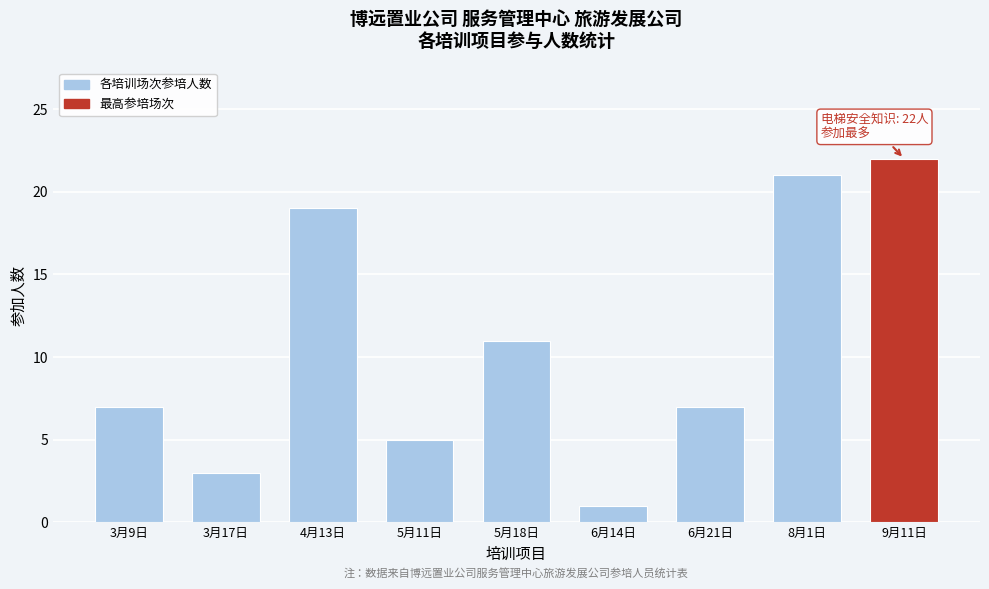

Reading left to right, extract all data points from this chart.

7	3	19	5	11	1	7	21	22